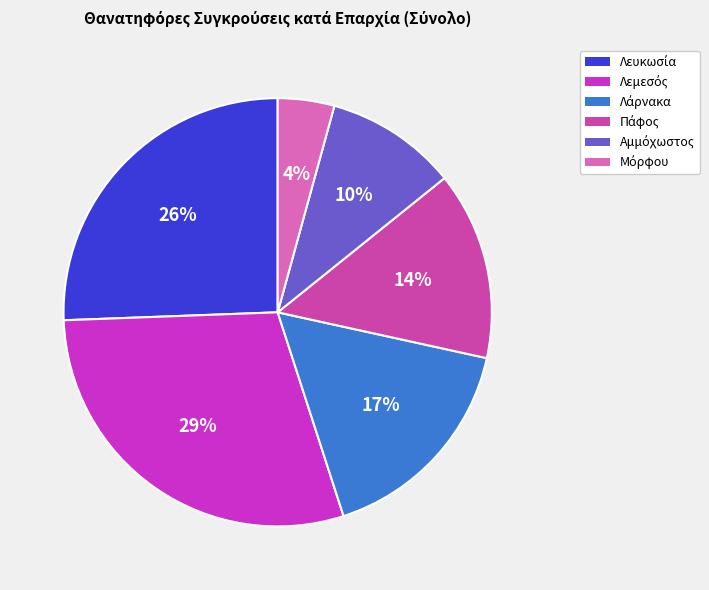

To the nearest percent, what is the difference between the largest and smallest slice percentages?

25%